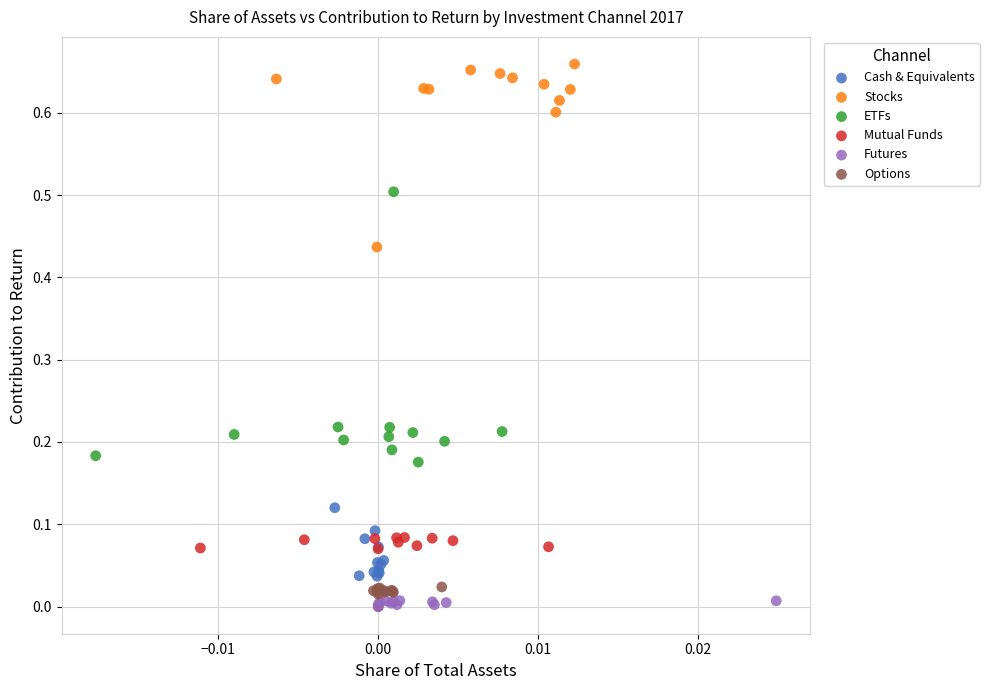

Which series has the widest spread of Y values?

ETFs